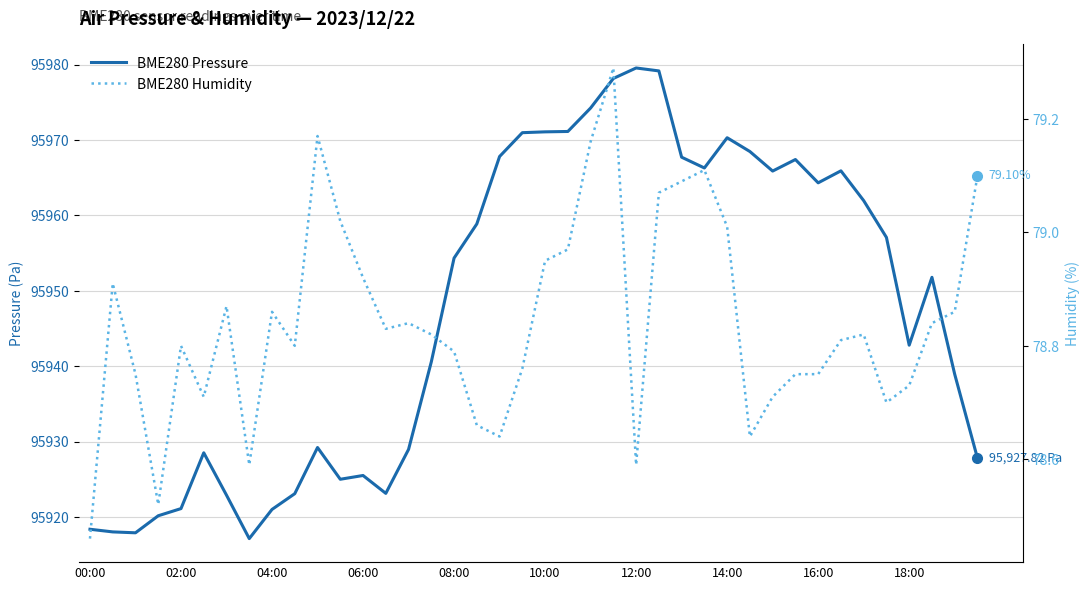

What is the sum of all BME280 Pressure values?

3837903.1